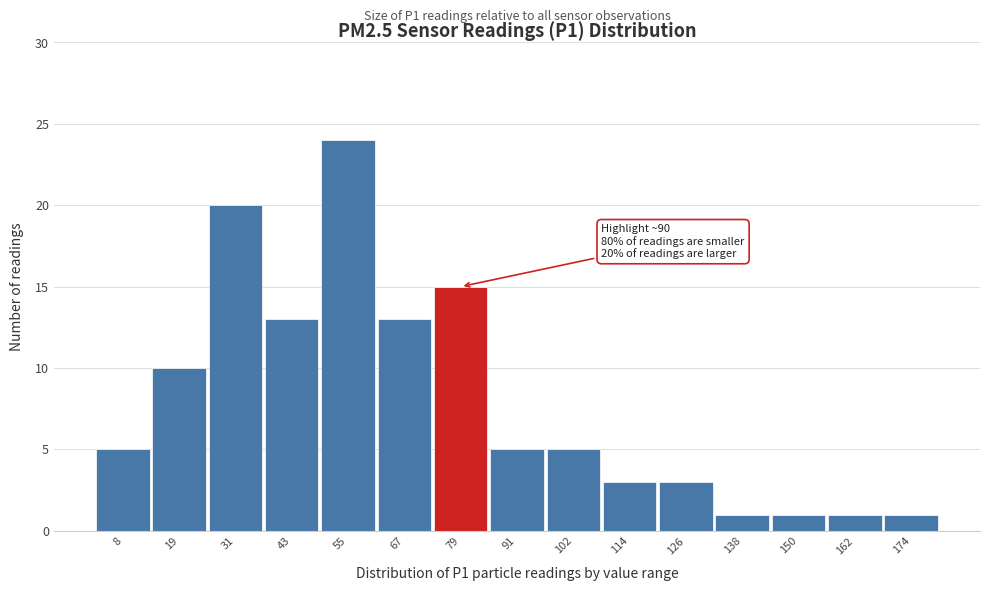

Reading left to right, transcribe all the data shown in this chart.

8=5	19=10	31=20	43=13	55=24	67=13	79=15	91=5	102=5	114=3	126=3	138=1	150=1	162=1	174=1